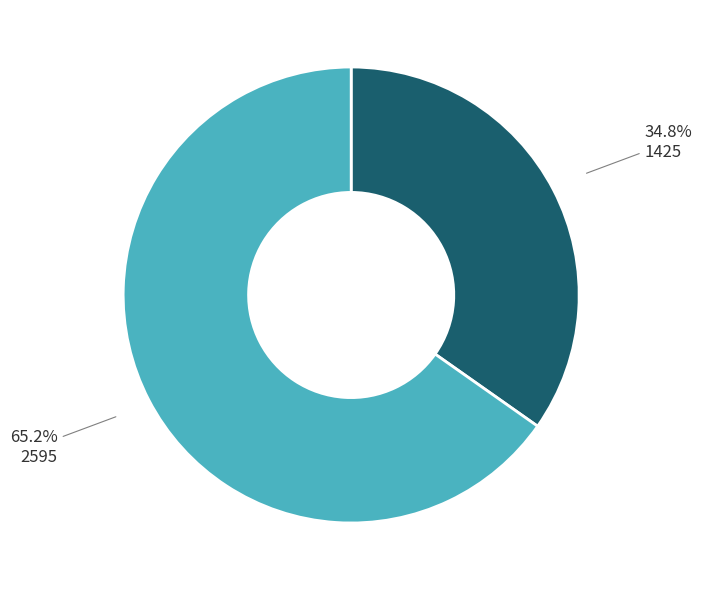

Is there any slice that represents more than half of the pie?

Yes